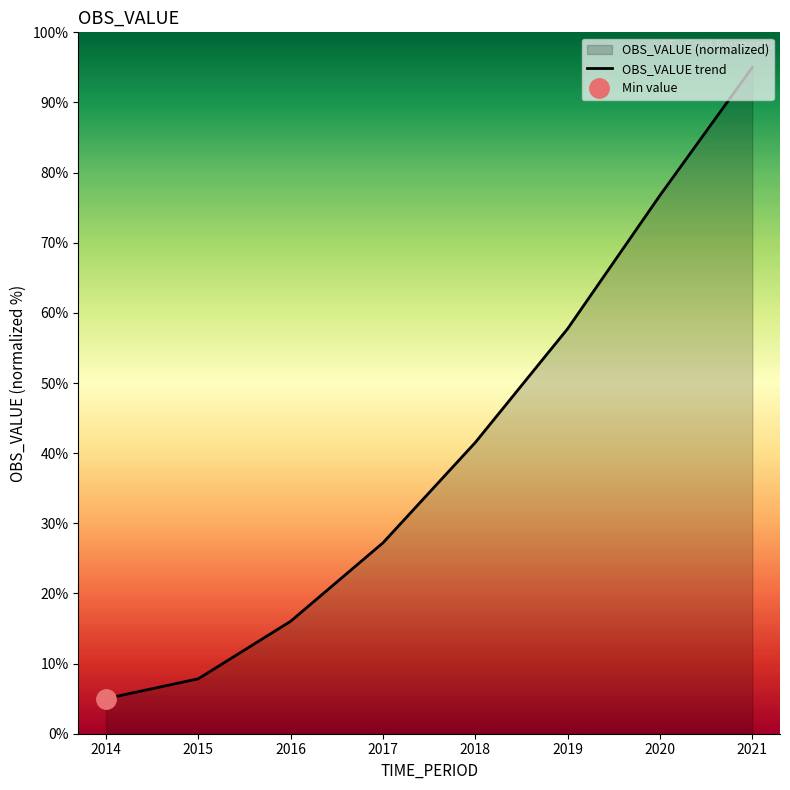

What is the ratio of the value at 2014 to the value at 2018?

0.1